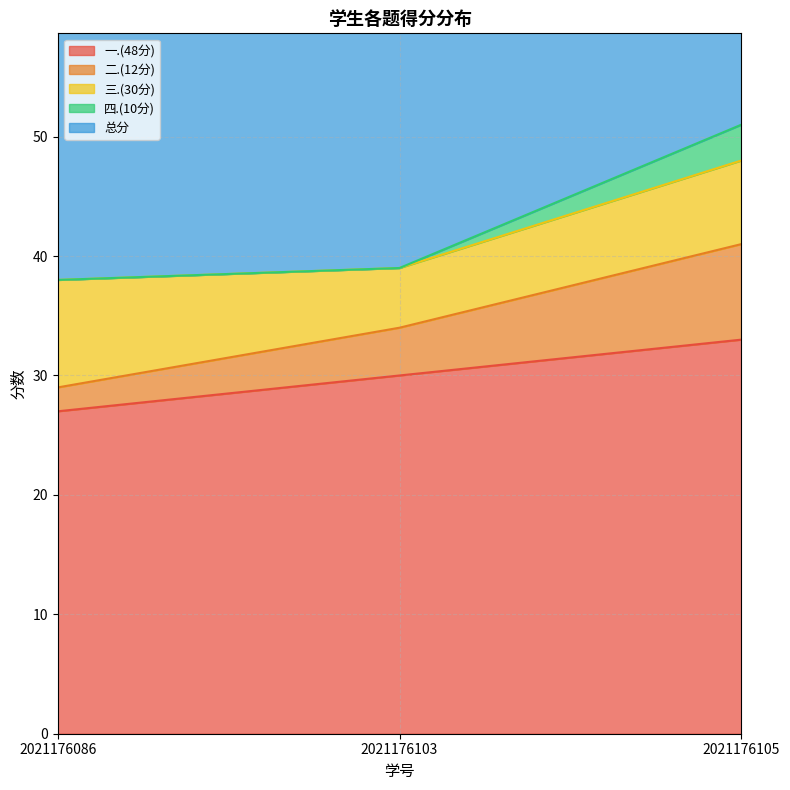

Does the chart have visible grid lines?

Yes